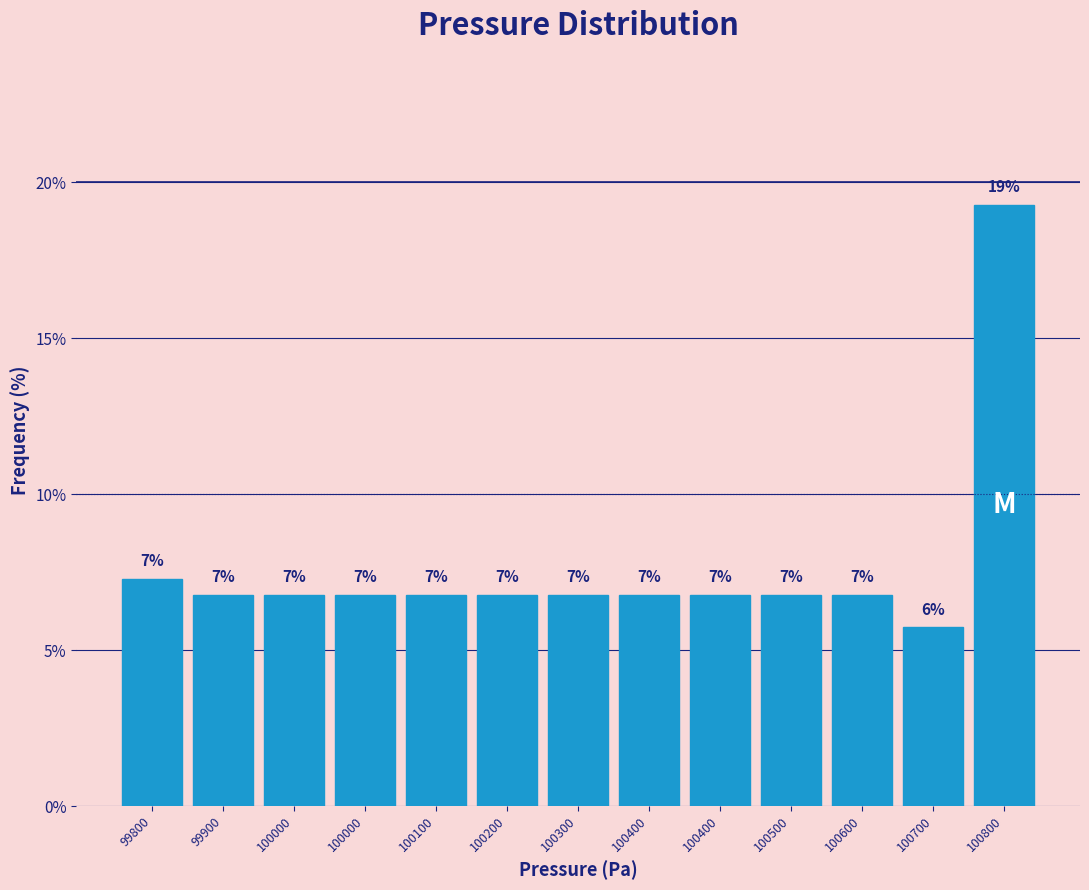

How many bars are there in total?

13